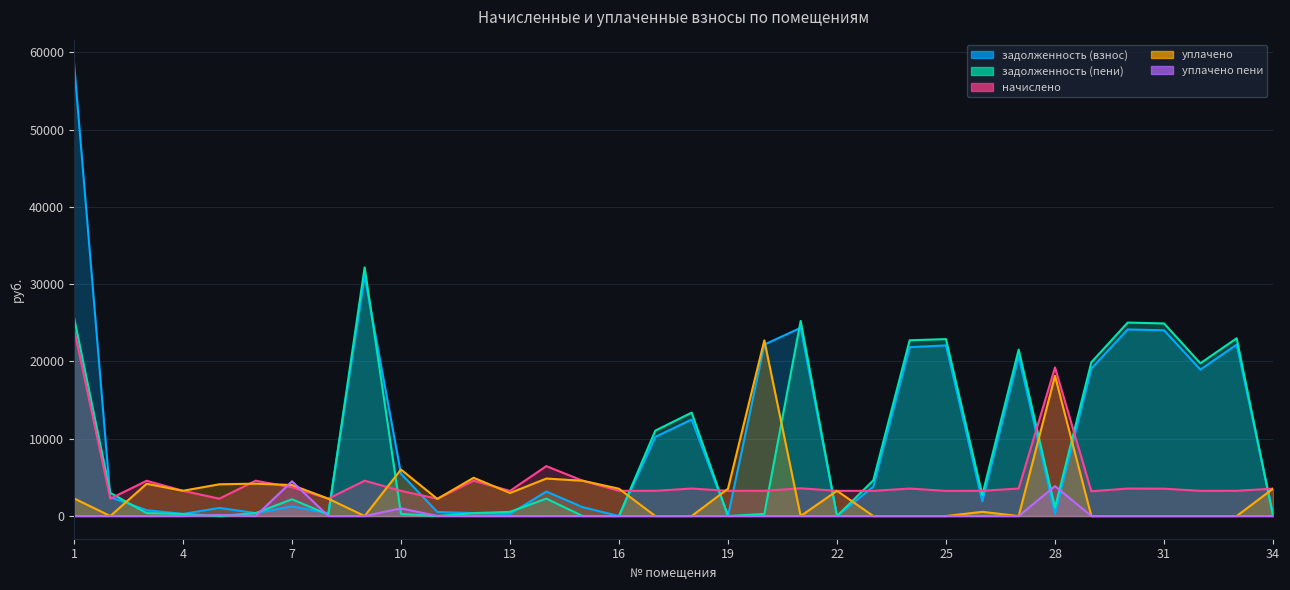

What is the difference between the second highest and minimum values in the уплачено series?

18133.8